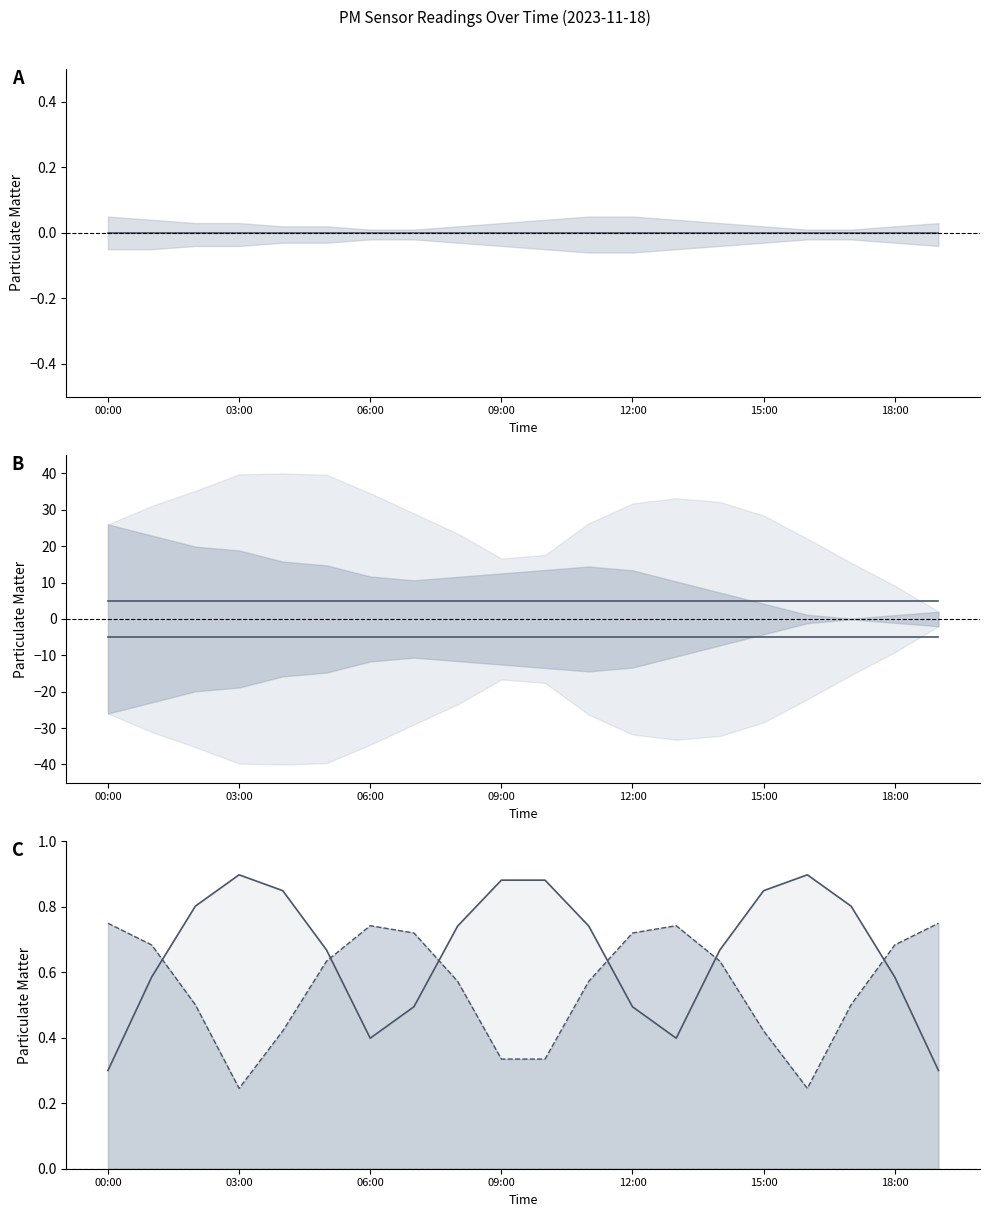

Reading left to right, extract all data points from this chart.

P1 mean: 0.0	0.0	0.0	0.0	0.0	0.0	0.0	0.0	0.0	0.0	0.0	0.0	0.0	0.0	0.0	0.0	0.0	0.0	0.0	0.0
P2 upper line: 5.0	5.0	5.0	5.0	5.0	5.0	5.0	5.0	5.0	5.0	5.0	5.0	5.0	5.0	5.0	5.0	5.0	5.0	5.0	5.0
P2 lower line: -5.0	-5.0	-5.0	-5.0	-5.0	-5.0	-5.0	-5.0	-5.0	-5.0	-5.0	-5.0	-5.0	-5.0	-5.0	-5.0	-5.0	-5.0	-5.0	-5.0
P1 line: 0.3	0.6	0.8	0.9	0.8	0.7	0.4	0.5	0.7	0.9	0.9	0.7	0.5	0.4	0.7	0.8	0.9	0.8	0.6	0.3
P2 line: 0.8	0.7	0.5	0.2	0.4	0.6	0.7	0.7	0.6	0.3	0.3	0.6	0.7	0.7	0.6	0.4	0.2	0.5	0.7	0.8